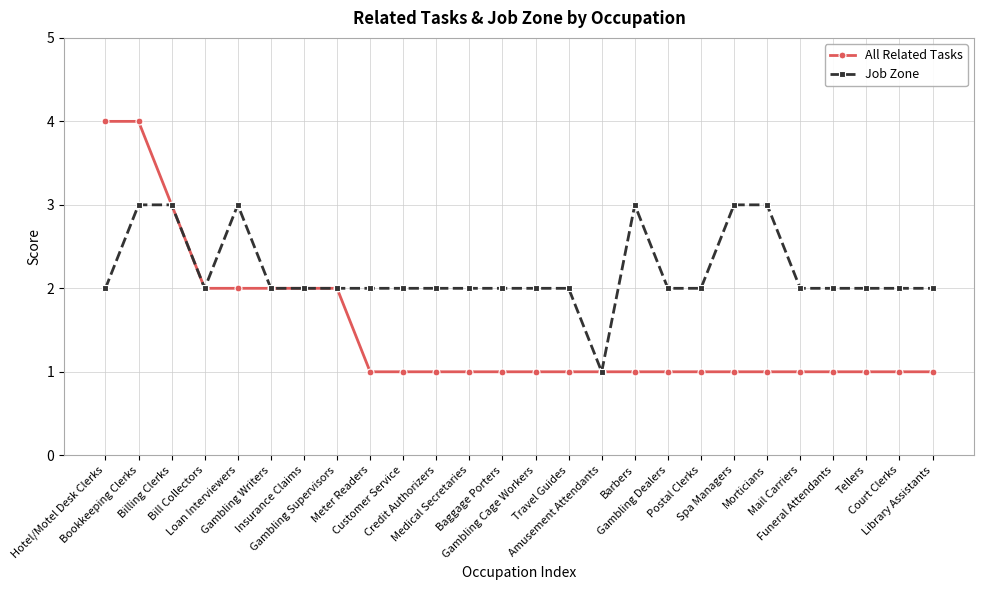

At which category is the sum across all series the highest?

Bookkeeping Clerks